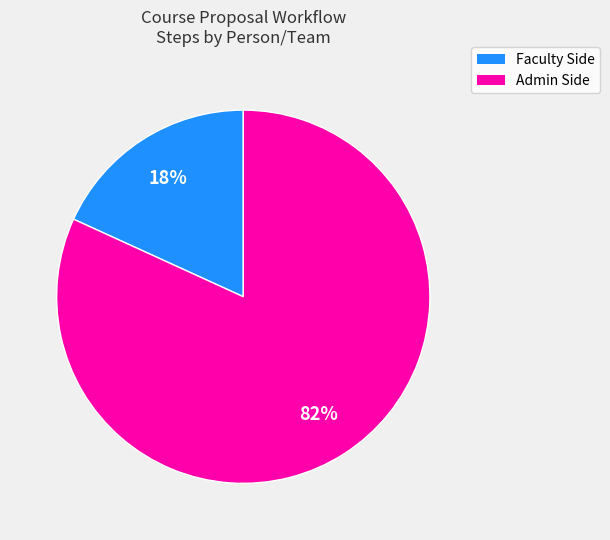

To the nearest percent, what is the difference between the largest and smallest slice percentages?

64%